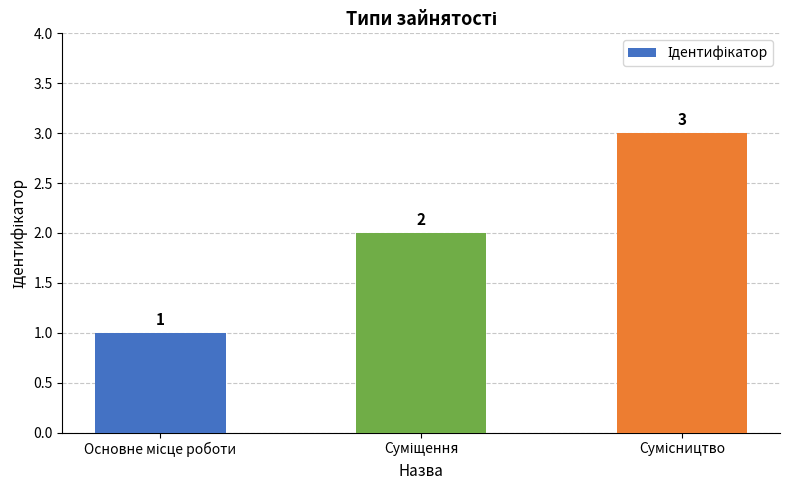

Reading right to left, what are all the values shown in this chart?

3	2	1